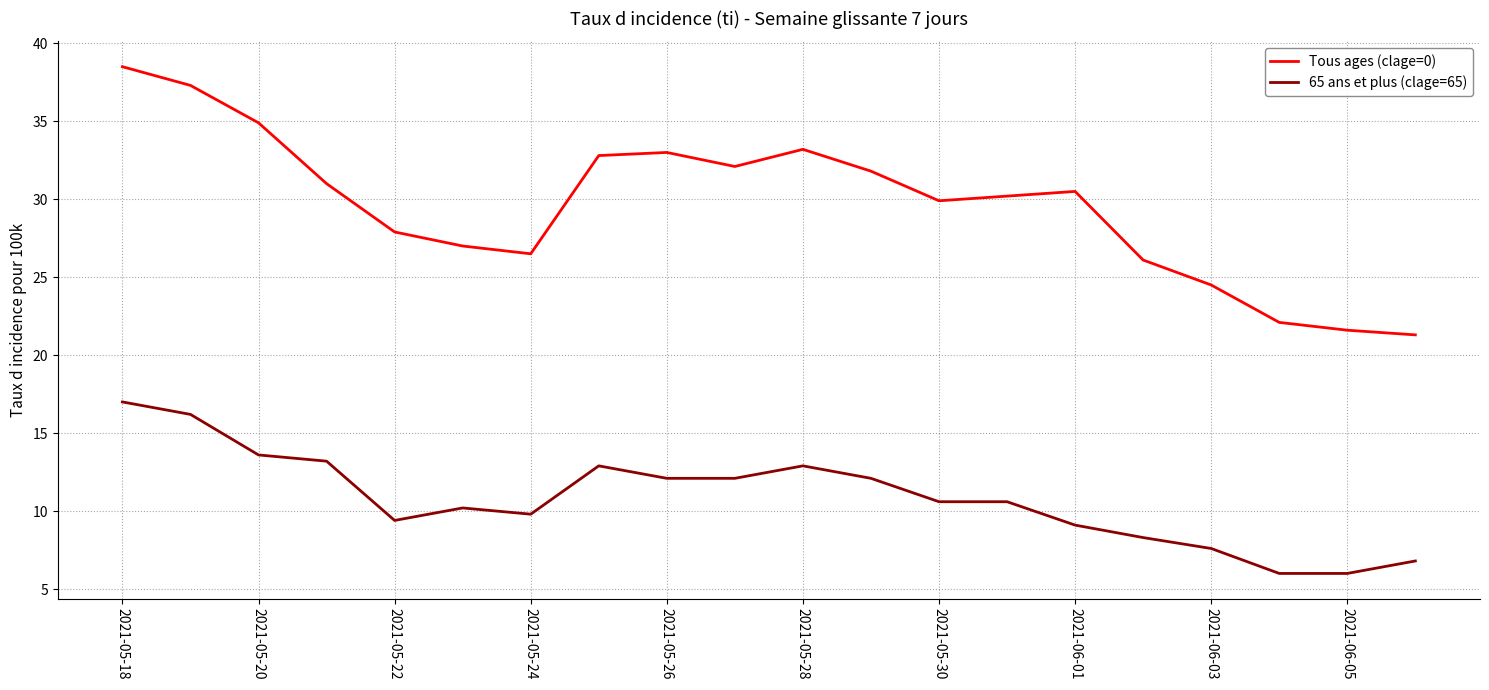

Which series has the largest range (max minus min)?

Tous ages (clage=0)